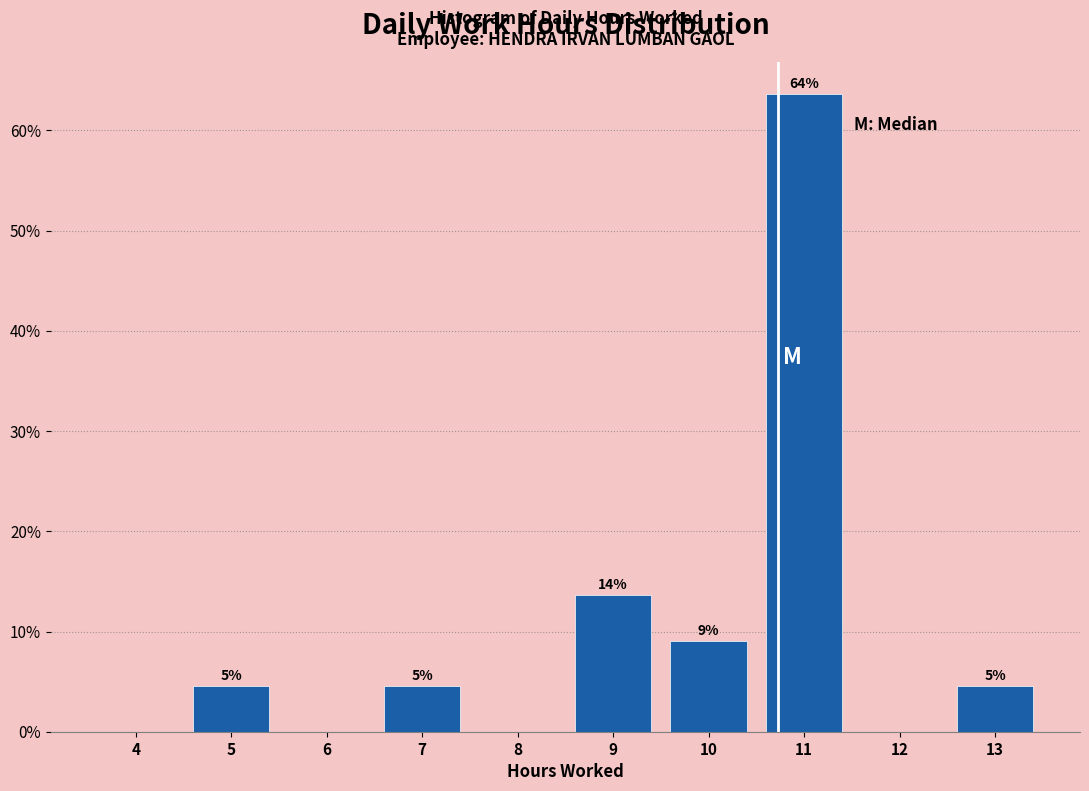

Are the bars horizontal?

No